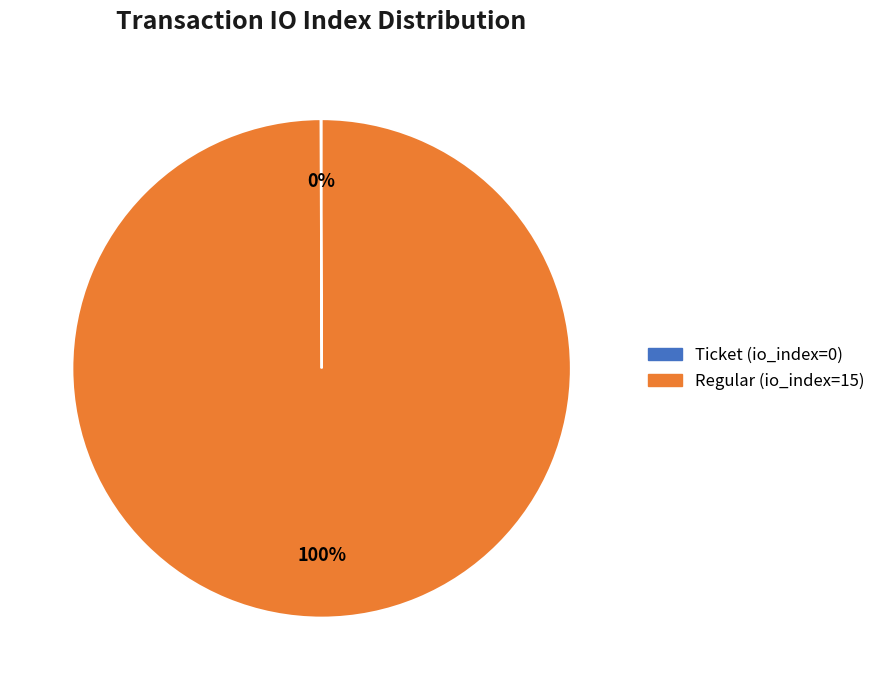

True or false: Regular (io_index=15) accounts for 100% of the total.

True